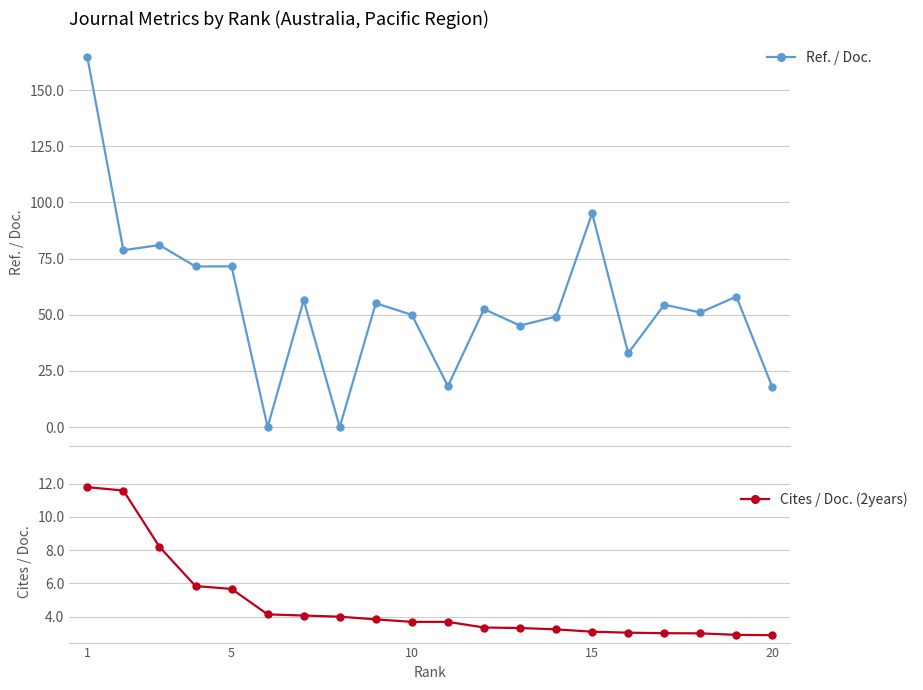

Is it true that Ref. / Doc. equals 24.9 at 11?

False